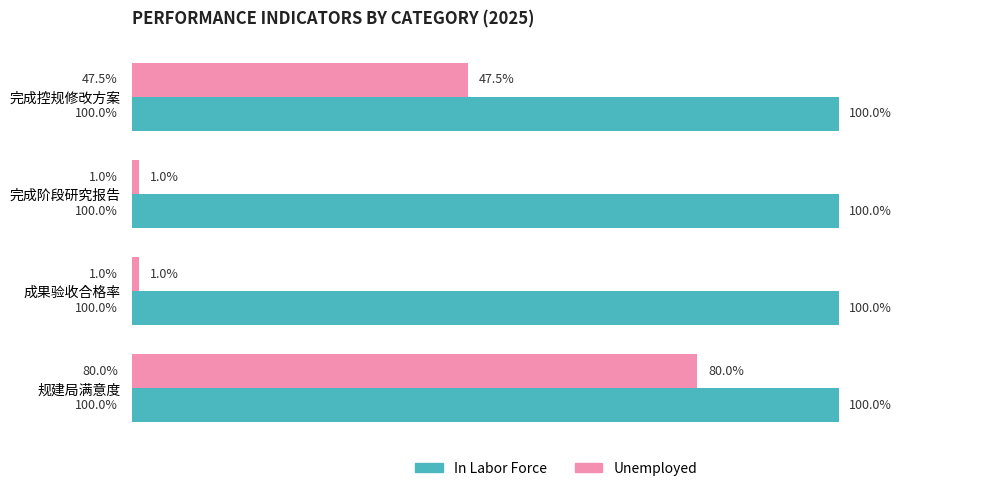

At which label is Unemployed closest to 40?

完成控规修改方案